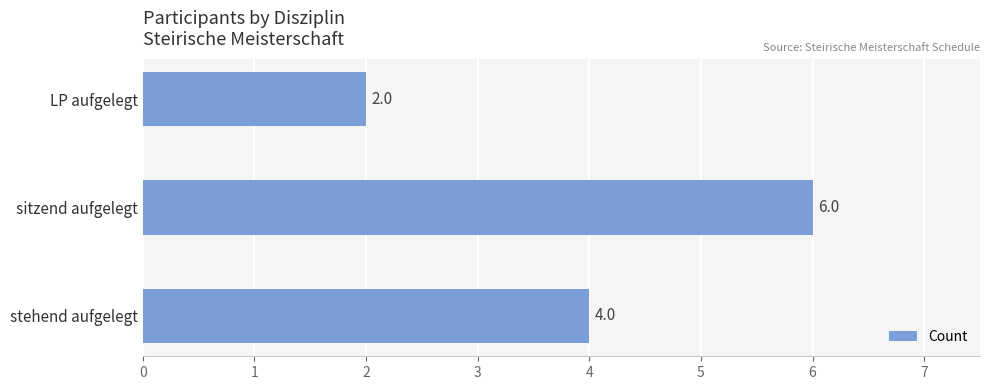

What is the value of the 3rd bar from the top?

4